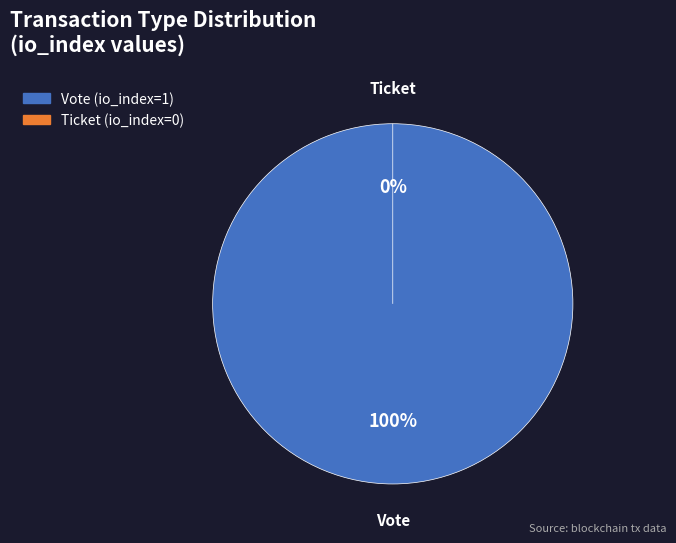

Does Vote (io_index=1) represent more than half of the total?

Yes